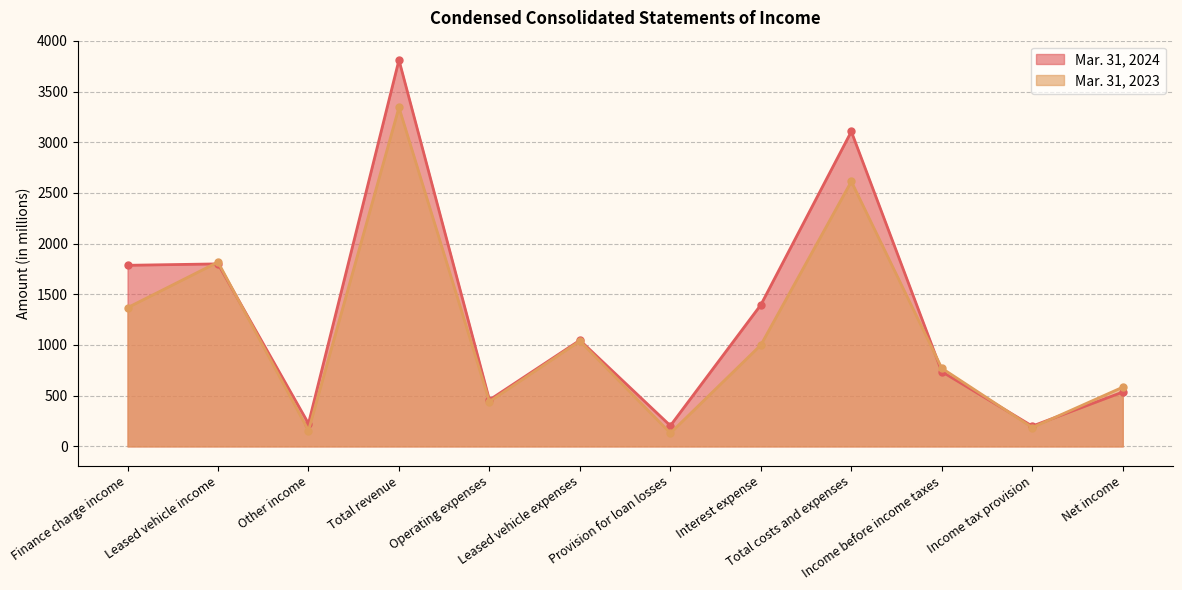

At which label does Mar. 31, 2023 reach its minimum?

Provision for loan losses